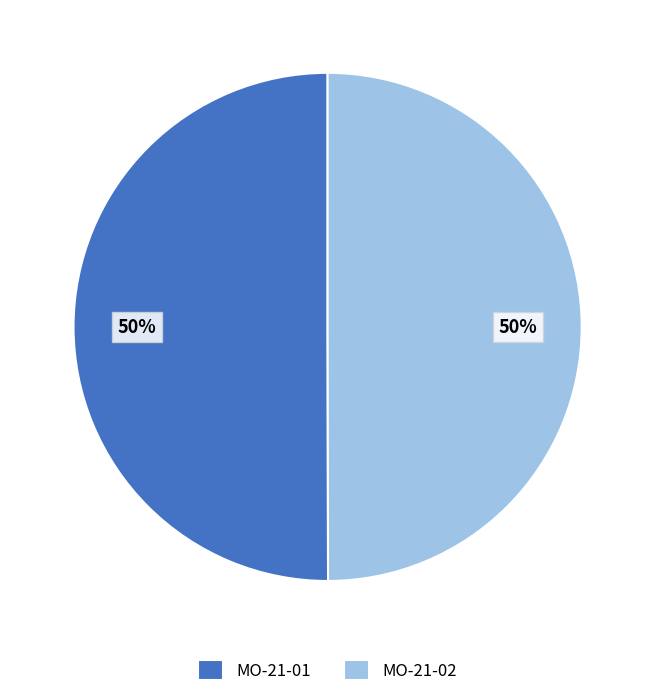

Do MO-21-02 and MO-21-01 together represent more than half of the pie?

Yes